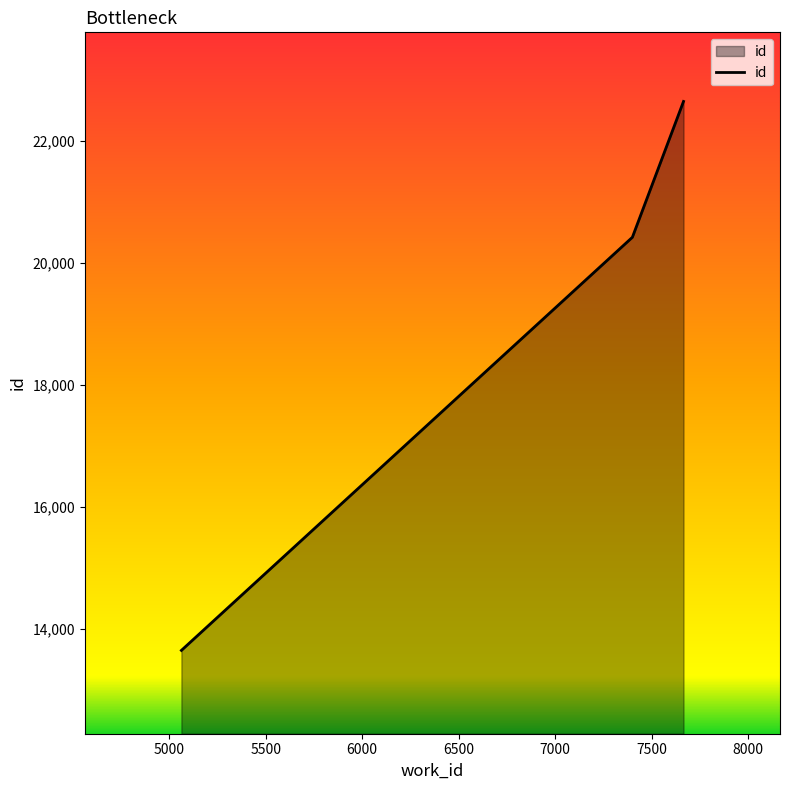

What is the greatest value displayed?

22641